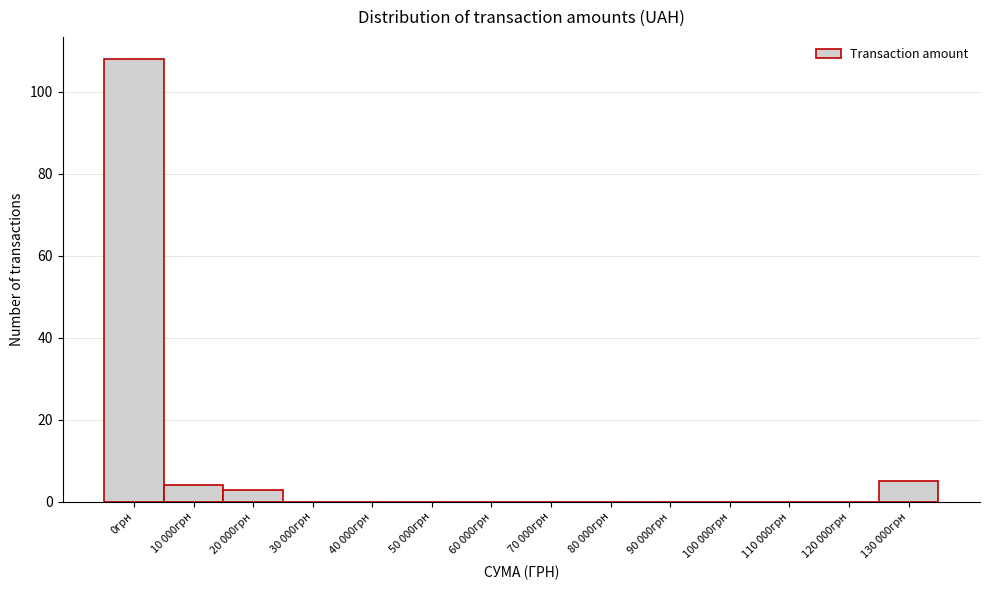

Reading right to left, list all the values displayed in this chart.

130 000грн=5	120 000грн=0	110 000грн=0	100 000грн=0	90 000грн=0	80 000грн=0	70 000грн=0	60 000грн=0	50 000грн=0	40 000грн=0	30 000грн=0	20 000грн=3	10 000грн=4	0грн=108